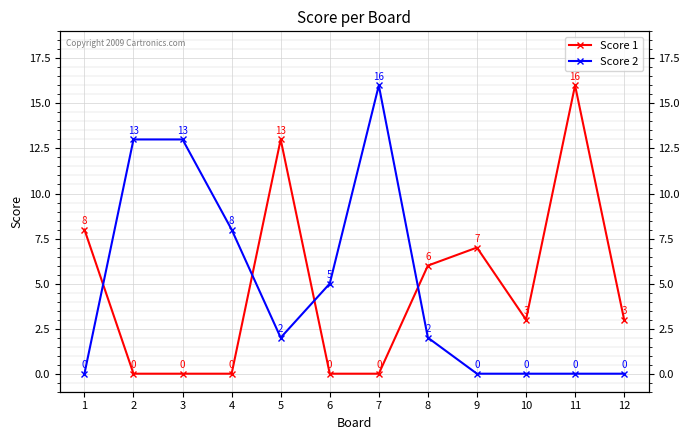

What is the sum of all Score 2 values?

59